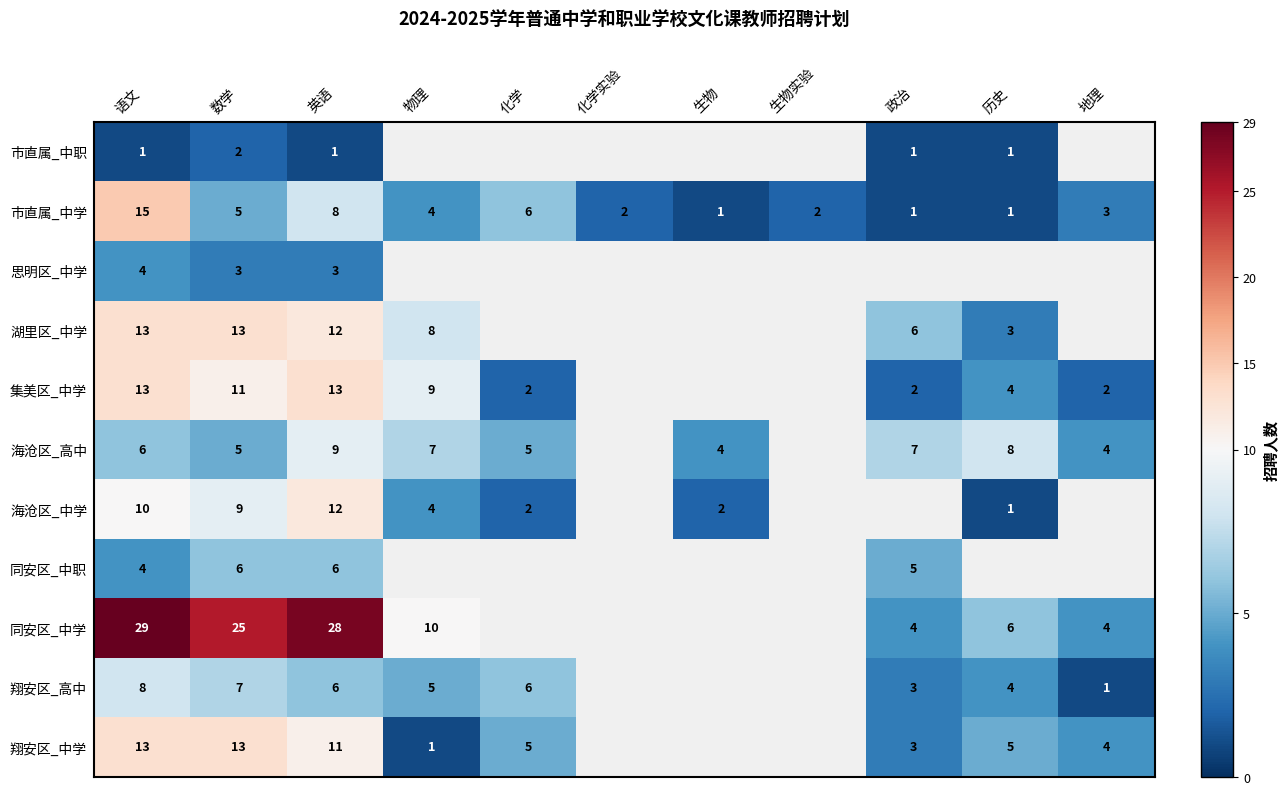

Where does the 市直属_中学 series first go above 3?

语文